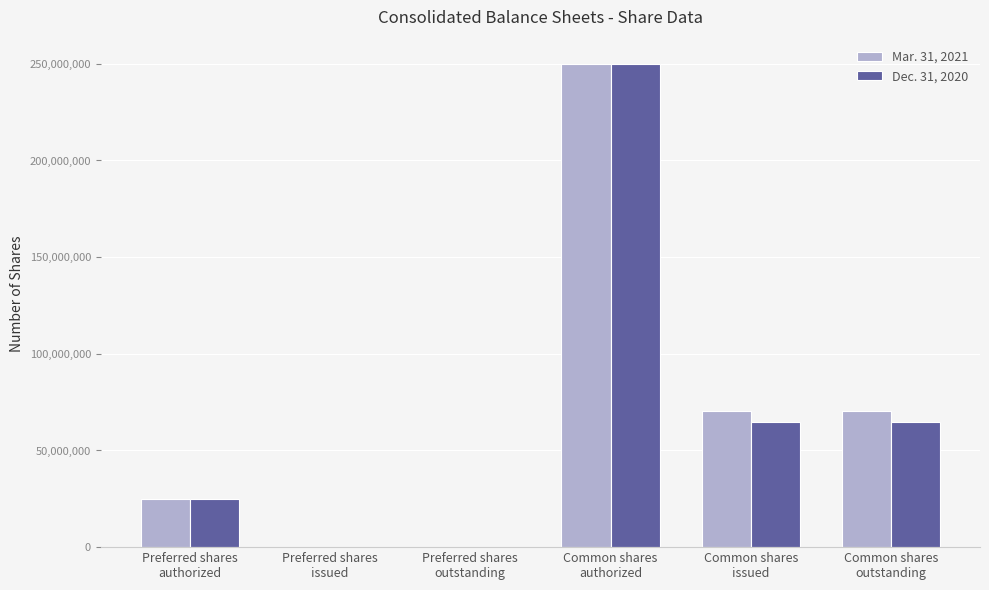

What is the maximum value shown in the chart?

250000000